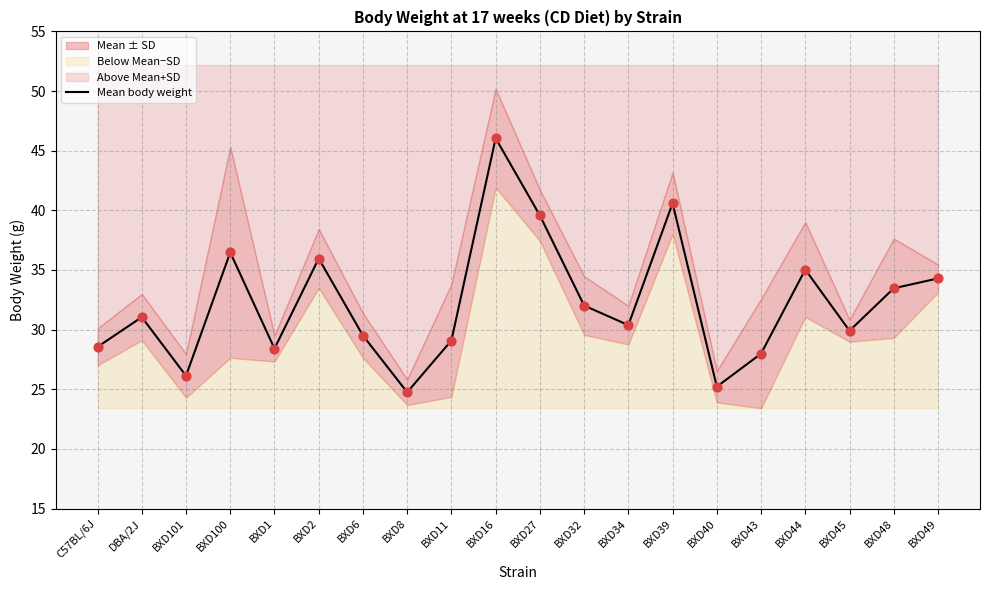

What is the change in value from BXD101 to BXD39?

+14.5